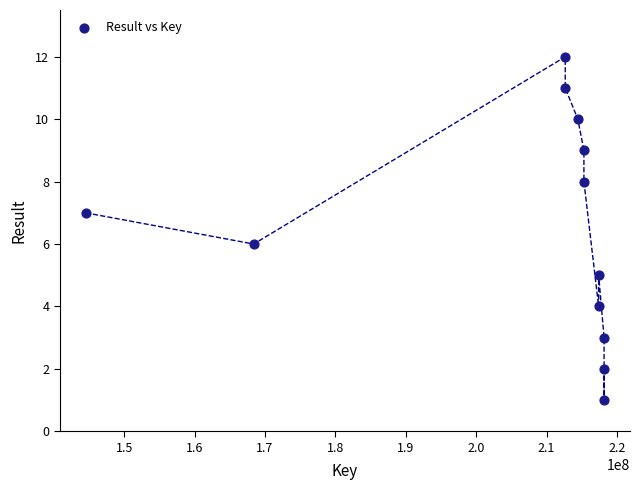

What is the range of X values (max minus min)?

73633469